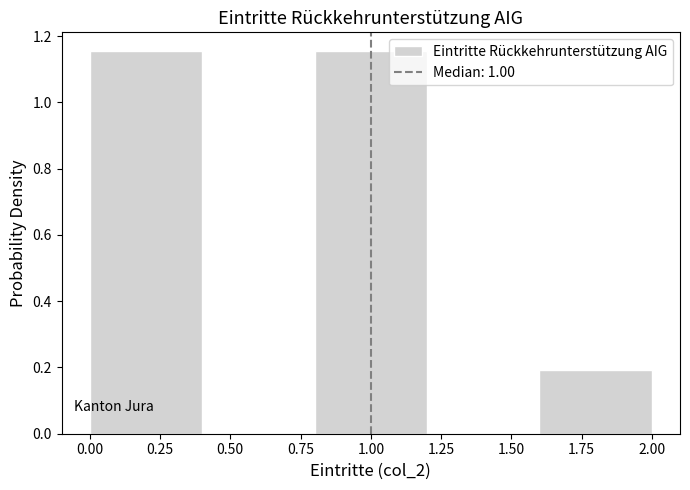

What is the height of the bar covering 0.8 to 1.2 on the x-axis? The values are not printed on the chart, so give them approximately, as read against the axis.

1.16